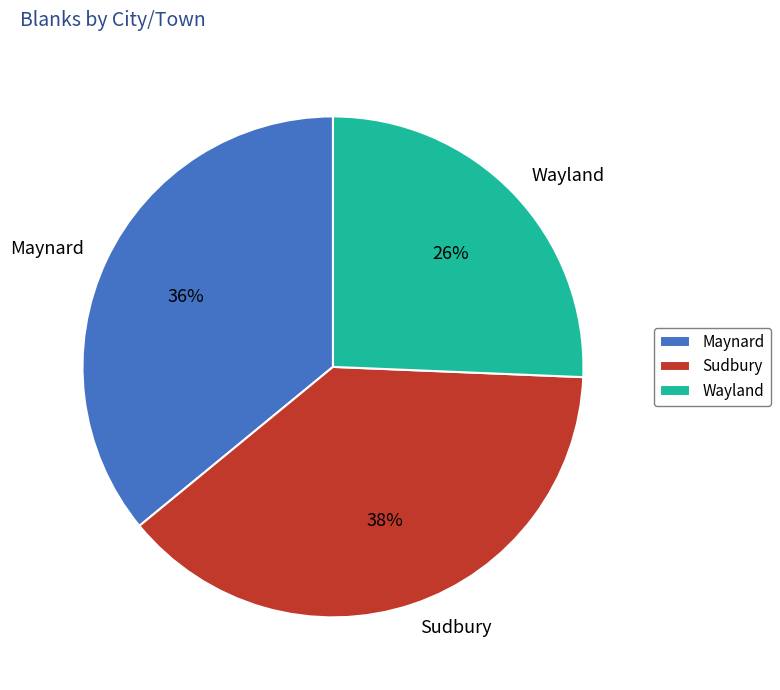

To the nearest percent, what is the average slice percentage?

33%